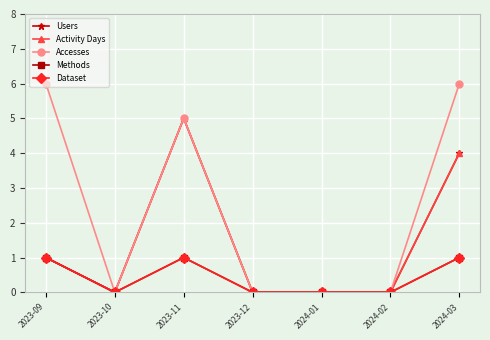

Which category has the highest value across all series?

2023-09